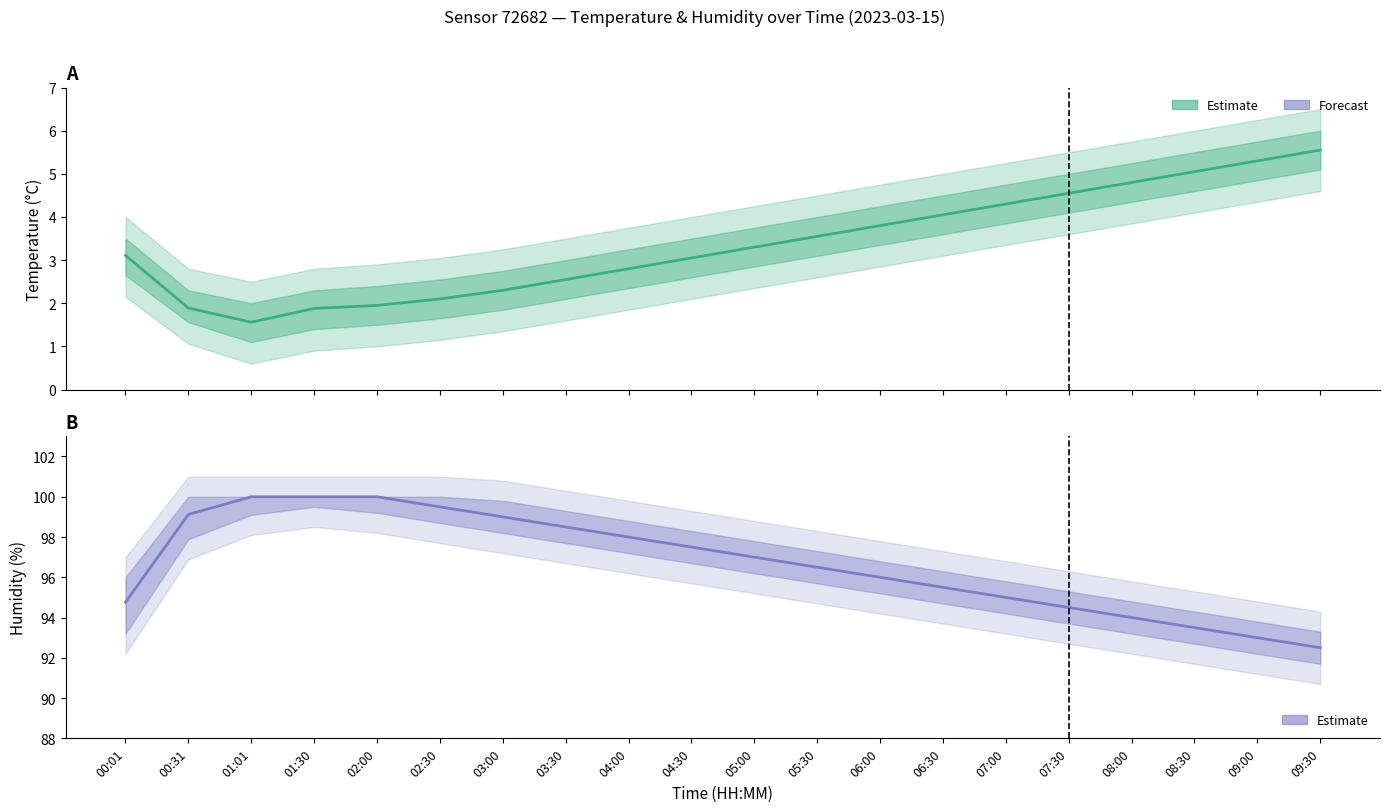

Where is temperature nearest to the value 3?

04:30